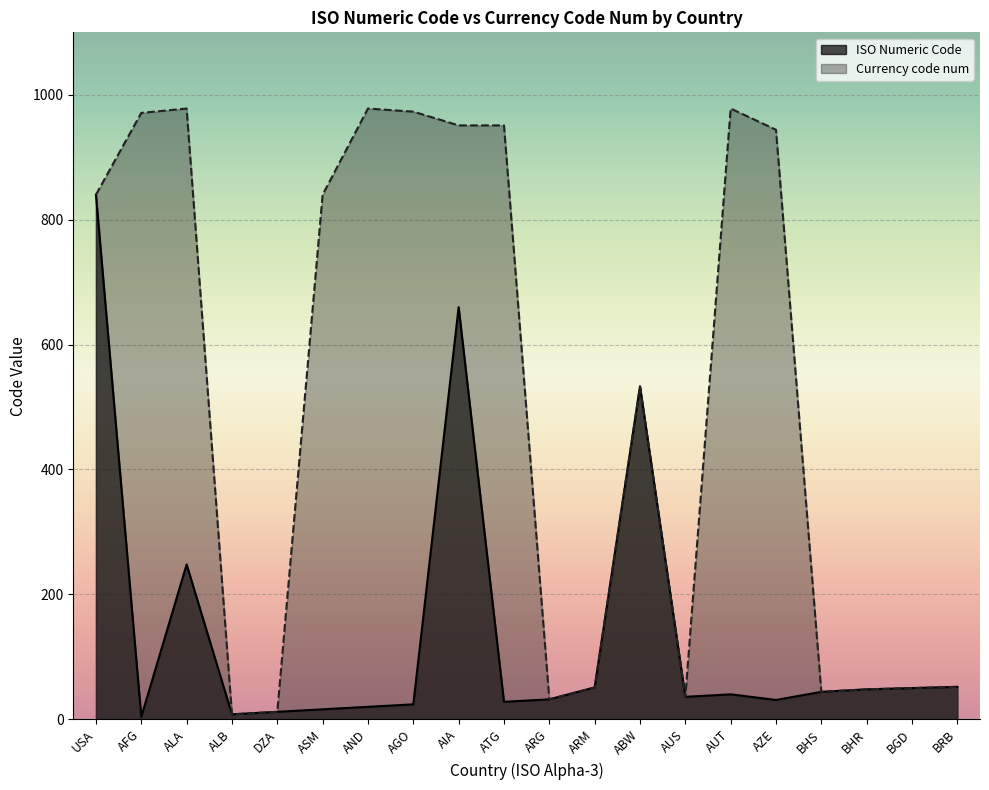

What is the difference between the Currency code num values at BGD and ASM?

790